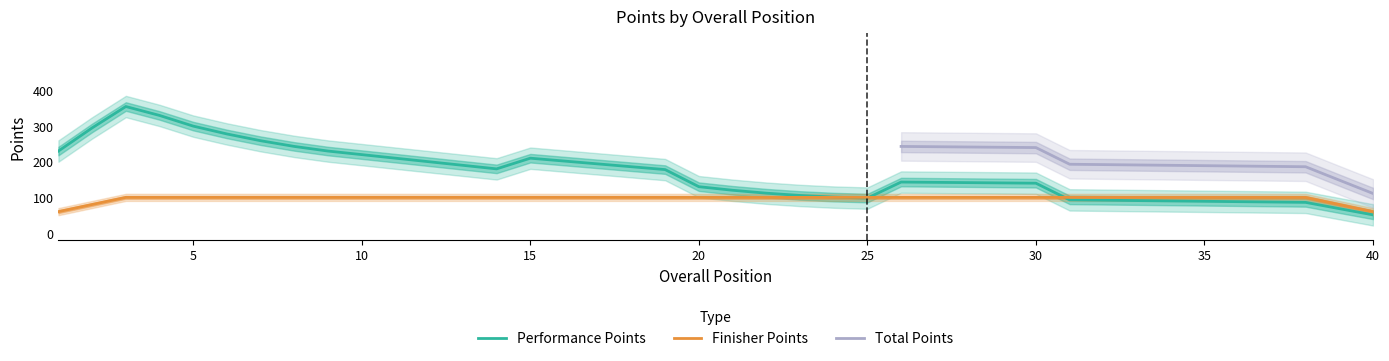

The value of Finisher Points at 20 is 38. True or false?

False